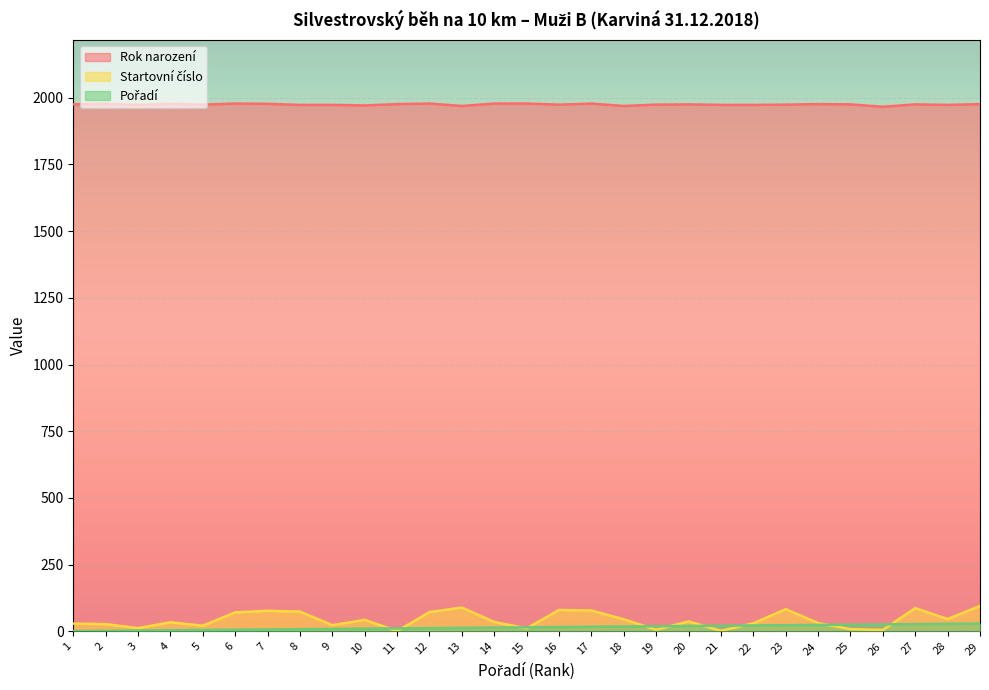

The value of Pořadí at 29 is 29. True or false?

True